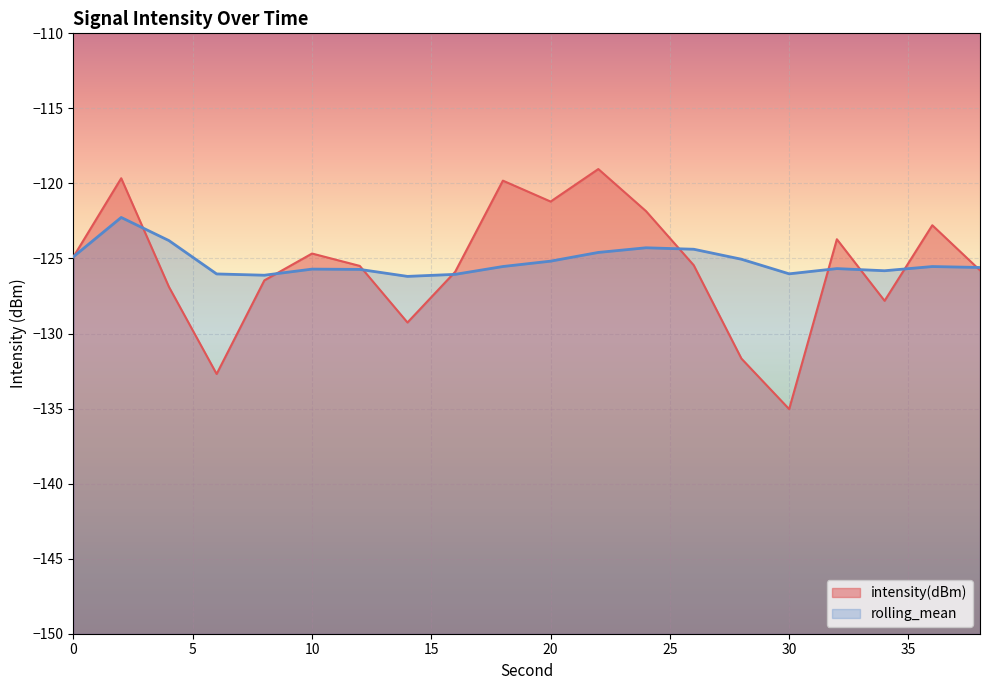

Reading right to left, extract all data points from this chart.

intensity(dBm): 38=-125.8	36=-122.8	34=-127.8	32=-123.7	30=-135.0	28=-131.7	26=-125.4	24=-121.8	22=-119.0	20=-121.2	18=-119.8	16=-125.9	14=-129.3	12=-125.5	10=-124.7	8=-126.5	6=-132.7	4=-126.9	2=-119.7	0=-124.9
rolling_mean: 38=-125.6	36=-125.5	34=-125.8	32=-125.7	30=-126.0	28=-125.1	26=-124.4	24=-124.3	22=-124.6	20=-125.2	18=-125.5	16=-126.1	14=-126.2	12=-125.7	10=-125.7	8=-126.1	6=-126.0	4=-123.8	2=-122.3	0=-124.9